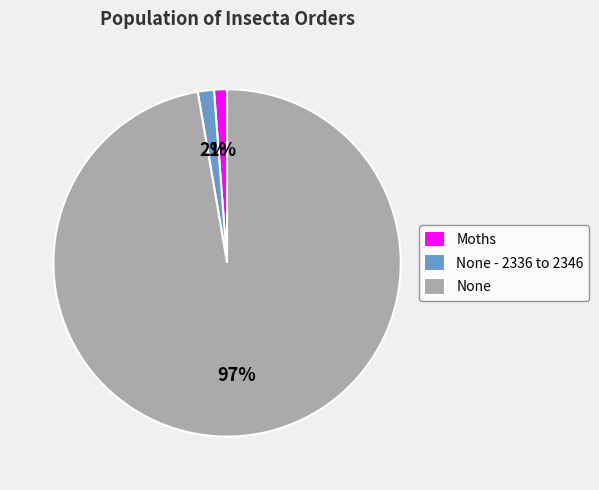

To the nearest percent, what is the difference between the largest and smallest slice percentages?

96%